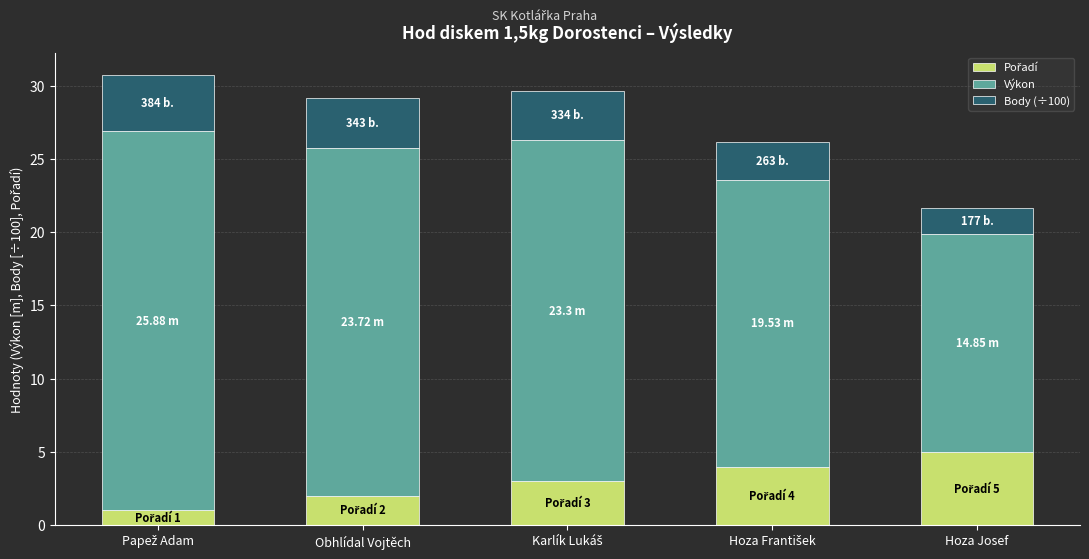

What is the total value across all series at Hoza Josef?

21.6